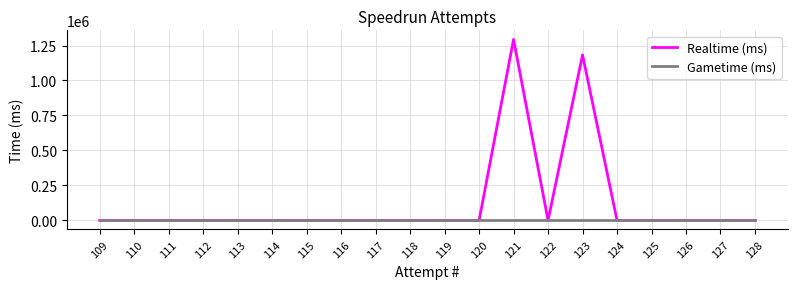

At which label is Gametime (ms) closest to 0?

128